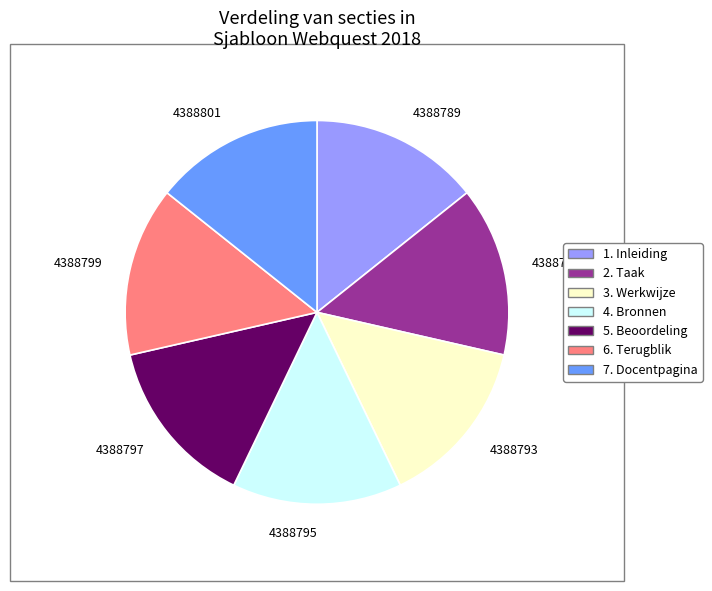

Is 7. Docentpagina the majority of the pie?

No